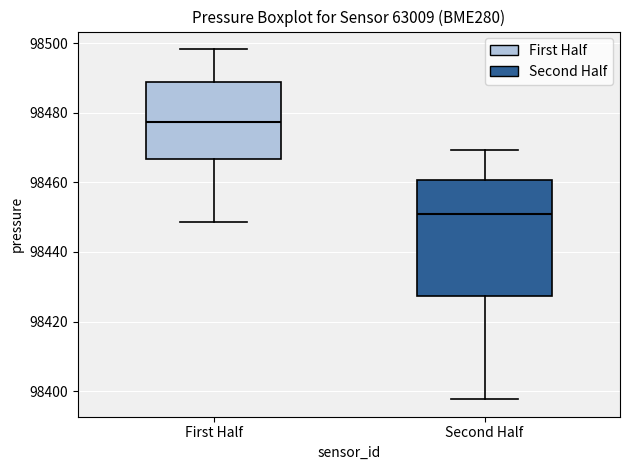

Reading left to right, read every box against the y-axis: the position of its median line, the range the box covers, and the ends of its whiskers. The values are not printed on the chart, so give them approximately, as read against the axis.

First Half: median 98478, box 98466 to 98488, whiskers 98448 to 98498
Second Half: median 98450, box 98428 to 98460, whiskers 98398 to 98470